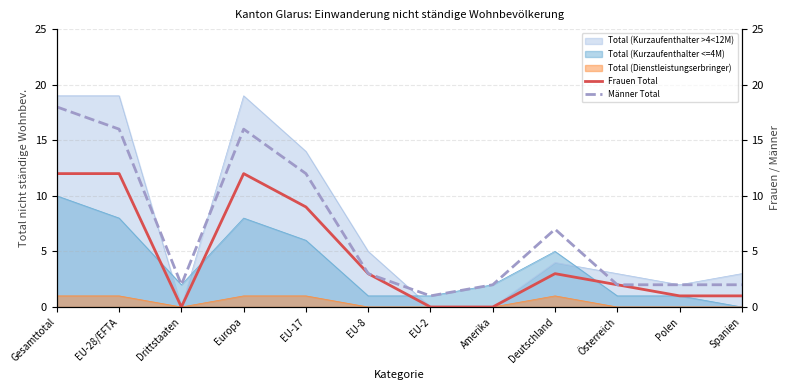

What is the lowest value of the Männer Total series?

1